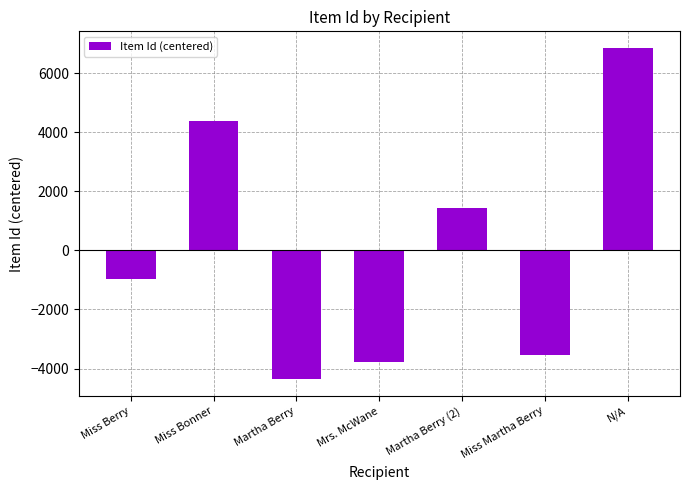

Rank the categories by value from lowest to highest.

Martha Berry, Mrs. McWane, Miss Martha Berry, Miss Berry, Martha Berry (2), Miss Bonner, N/A